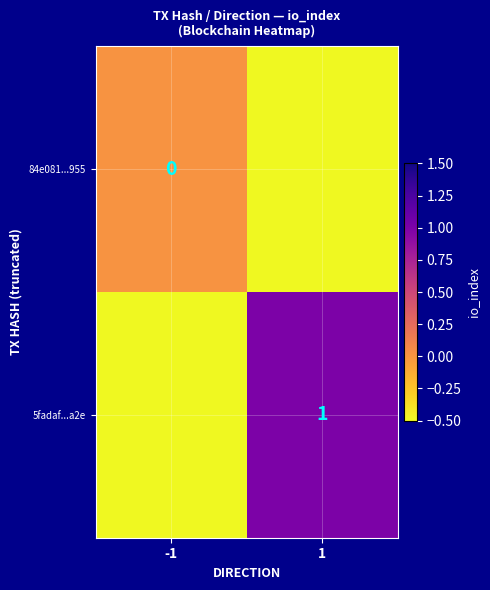

The 5fadaf...a2e series shows 1.0 at 1. True or false?

True